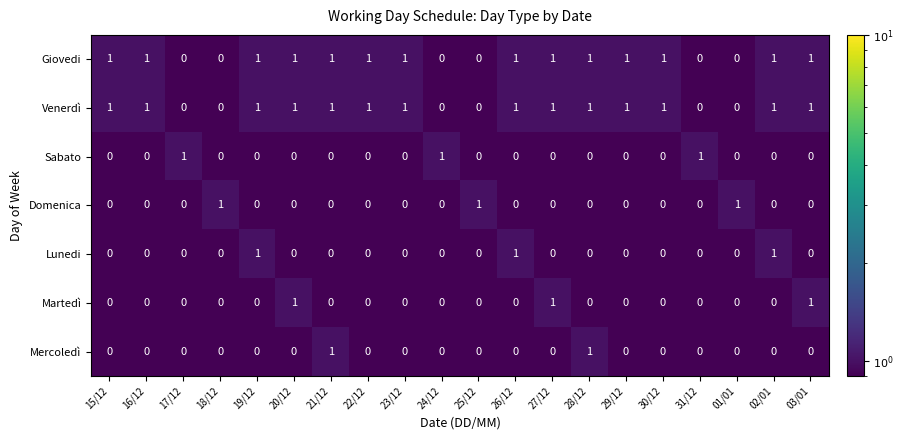

What is the sum of all Venerdì values?

14